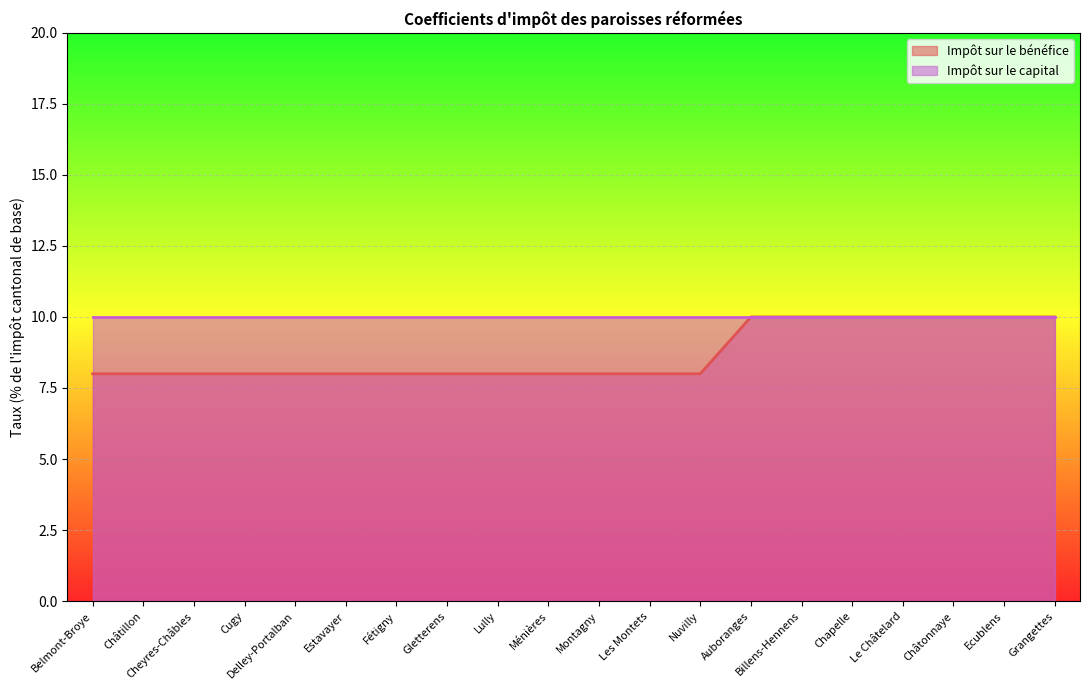

How many distinct data groups are displayed?

2